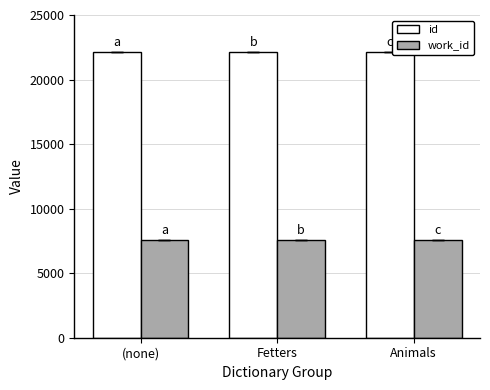

At how many categories does at least one series exceed 15820?

3